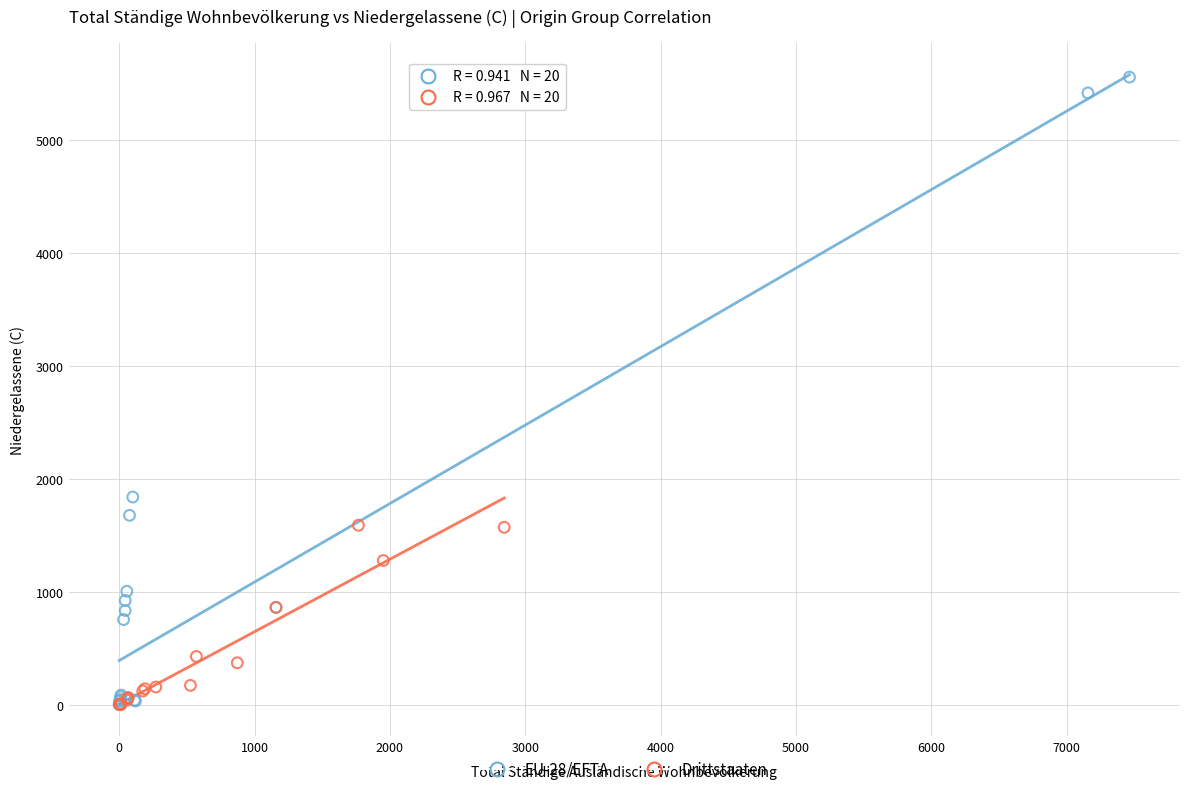

Which series has the widest spread of Y values?

EU-28/EFTA